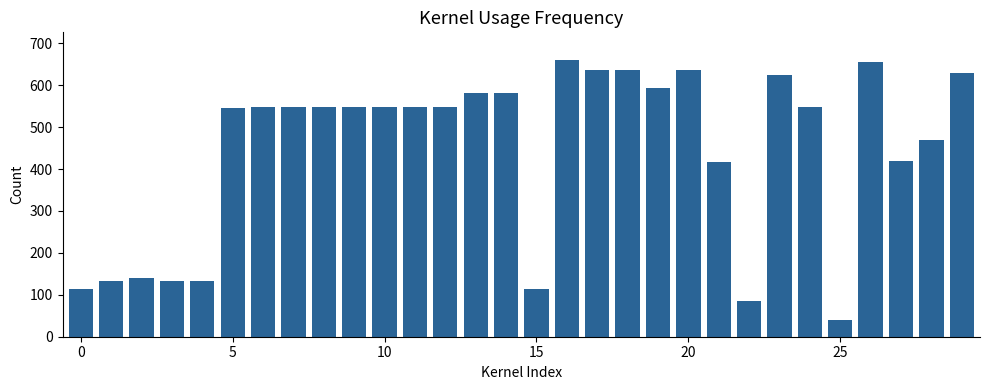

What is the value of the 14th bar from the left?

582